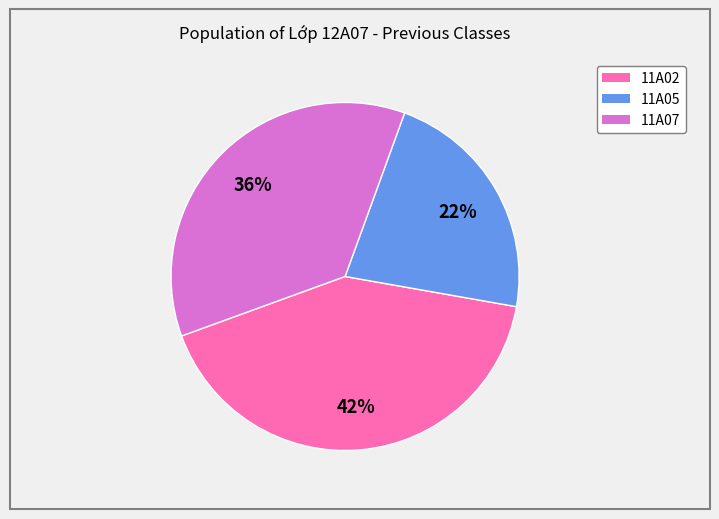

True or false: 11A02 accounts for 36% of the total.

False